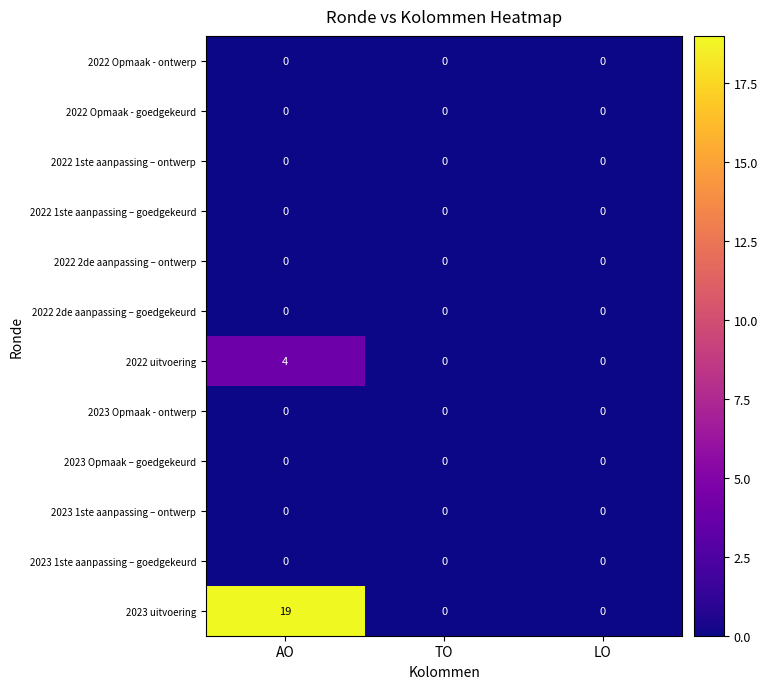

The value of 2022 Opmaak - goedgekeurd at LO is 0. True or false?

True